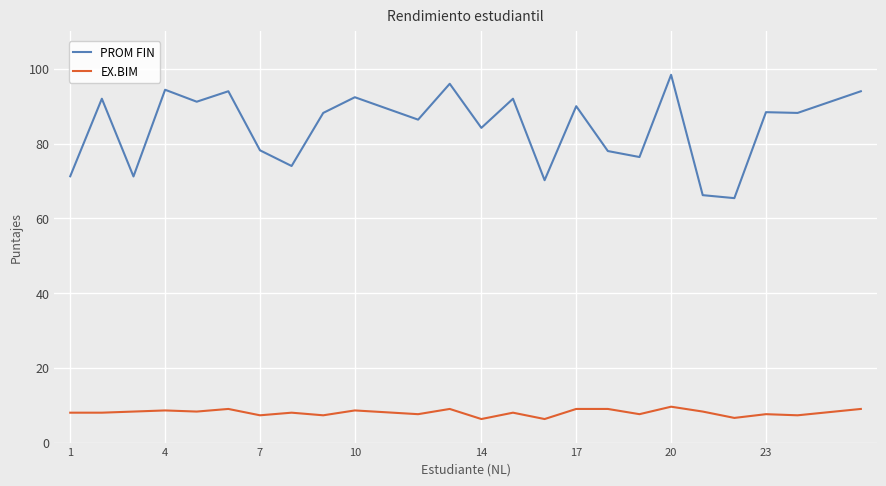

Which series has the widest spread of values?

PROM FIN